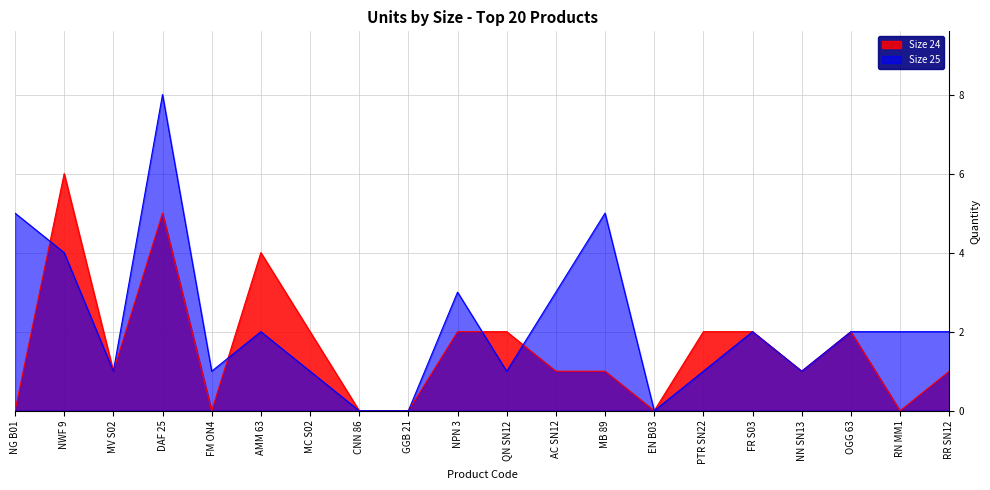

Between MV S02 and RR SN12, which series saw the biggest shift?

Size 25